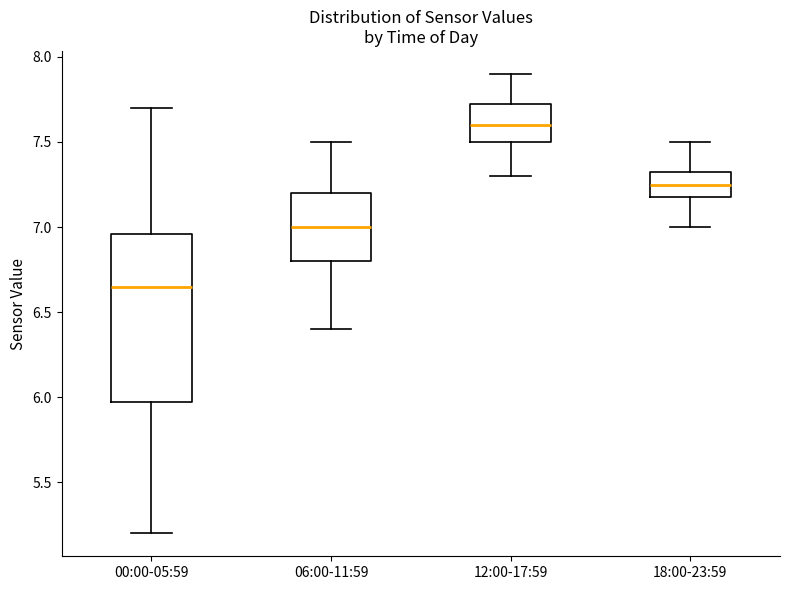

Where is the lower edge of the box for 12:00-17:59 on the y-axis? The values are not printed on the chart, so give them approximately, as read against the axis.

7.50